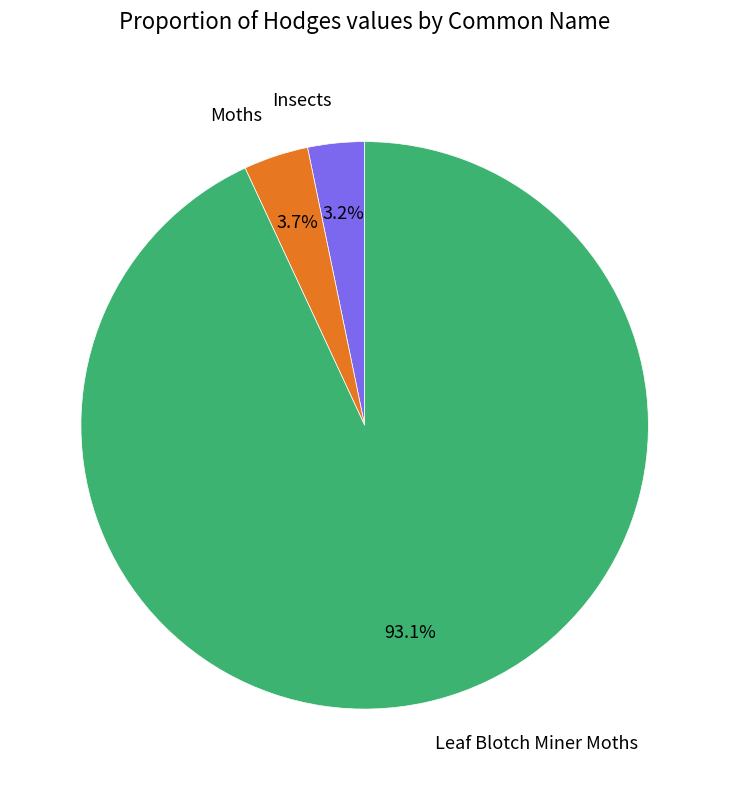

Is it true that Leaf Blotch Miner Moths is 80% of the pie?

False